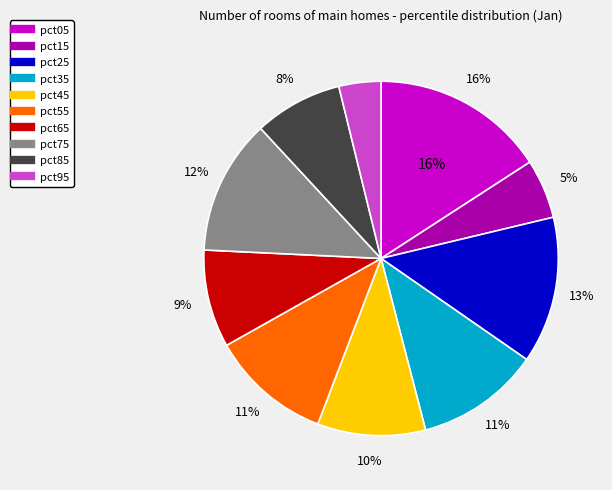

To the nearest percent, what is the average slice percentage?

10%